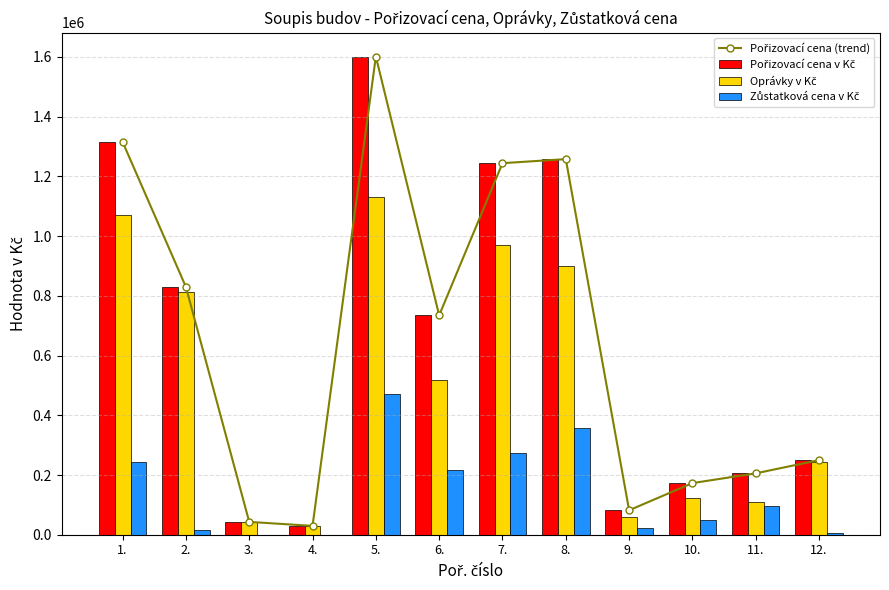

What is the label of the 5th bar from the right?

8.